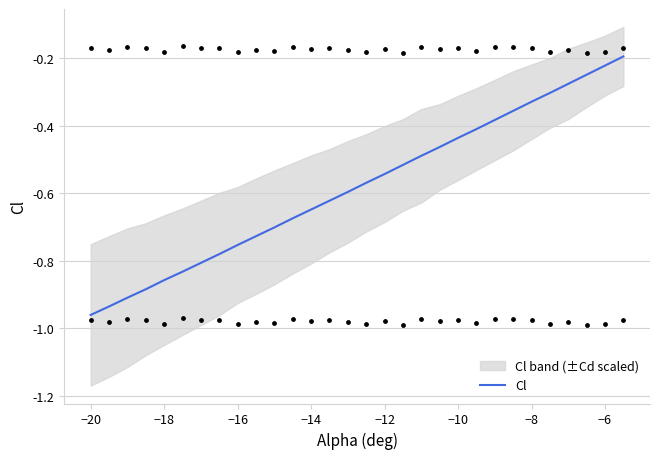

Which category has the lowest value in the Cl series?

−20